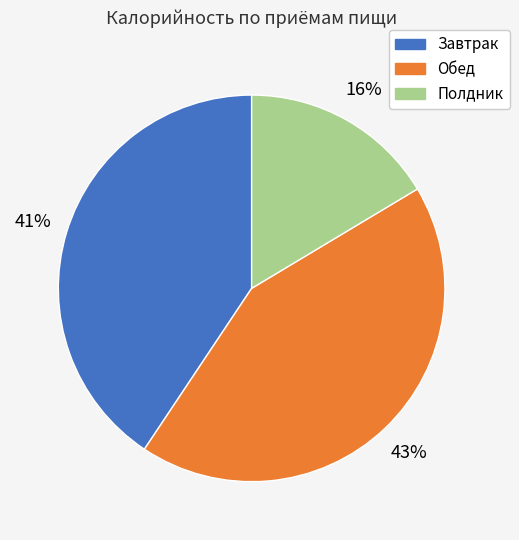

Which category has the biggest portion of the pie?

Обед